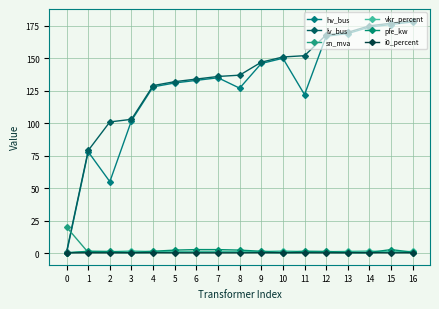

Which has a higher value, 2 or 1?

1